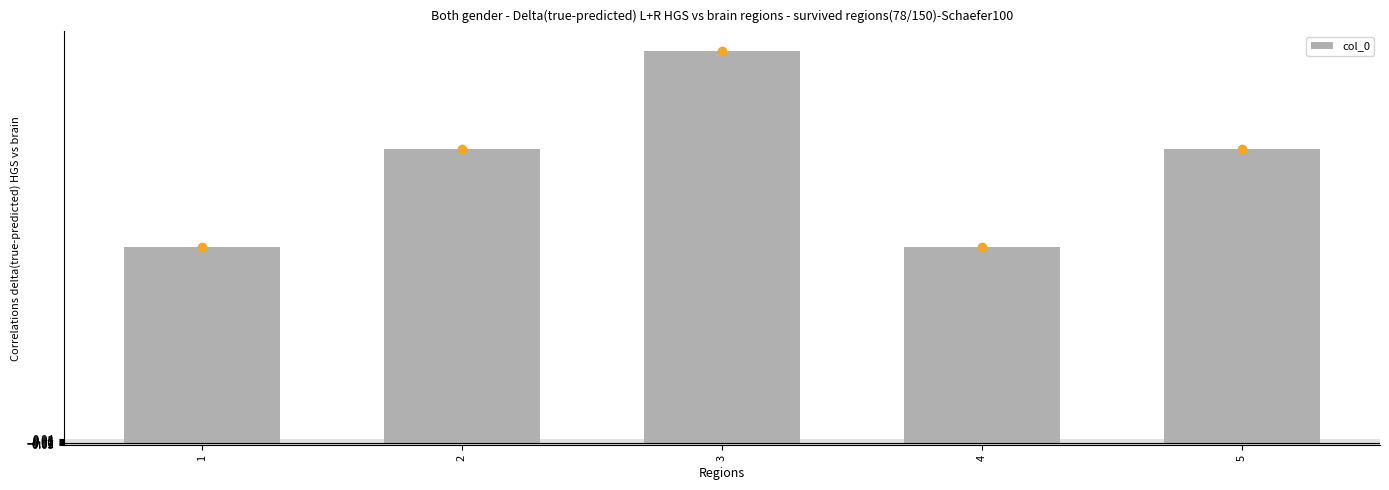

What is the difference between the values at 2 and 3?

1